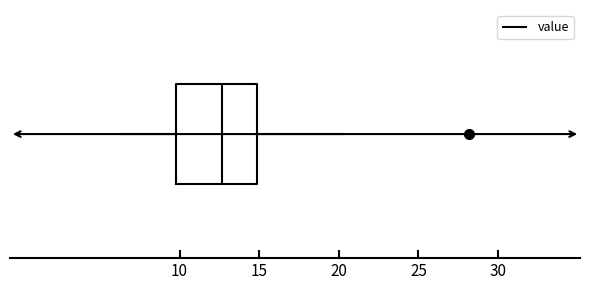

Read this box plot against the x-axis: the position of the median line, the range covered by the box, and the ends of both whiskers. The values are not printed on the chart, so give them approximately, as read against the axis.

median 12.5, box 10.0 to 15.0, whiskers 6.5 to 20.5